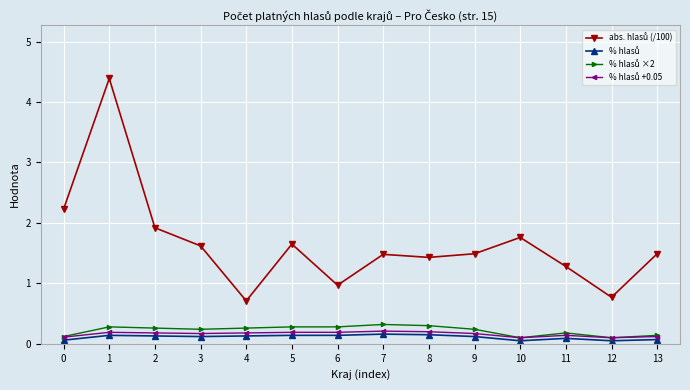

What is the greatest value displayed?

4.4